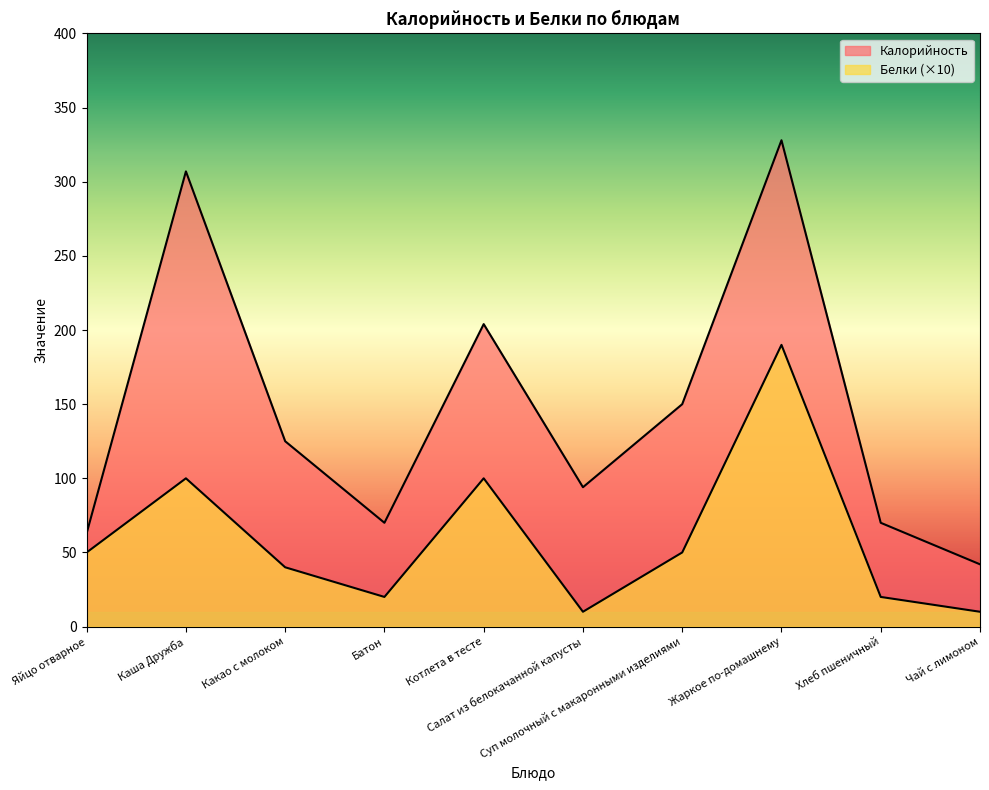

What is the label of the 2nd point from the left?

Каша Дружба